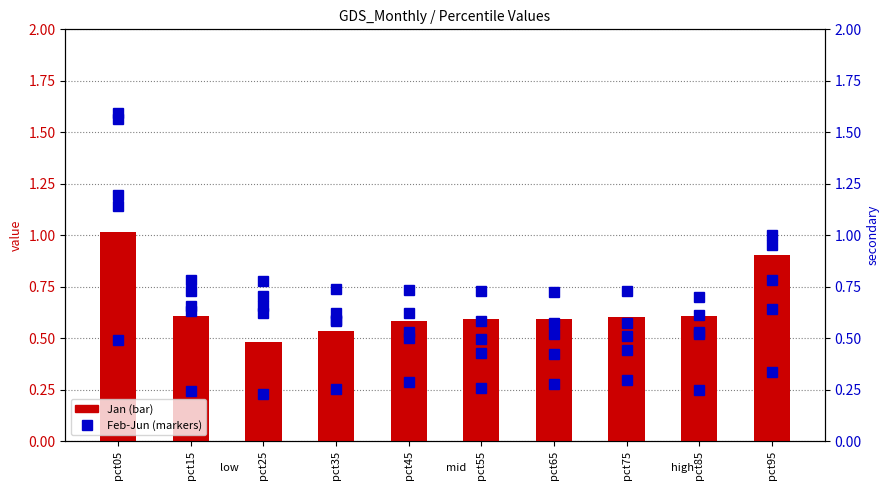

What is the average value of the Jan series?

0.7